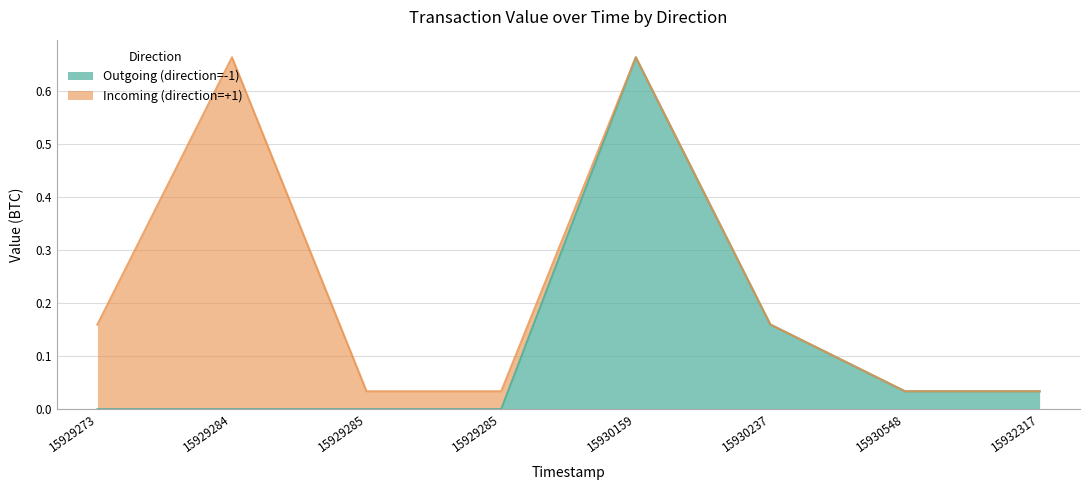

What is the sum of all values?

0.9